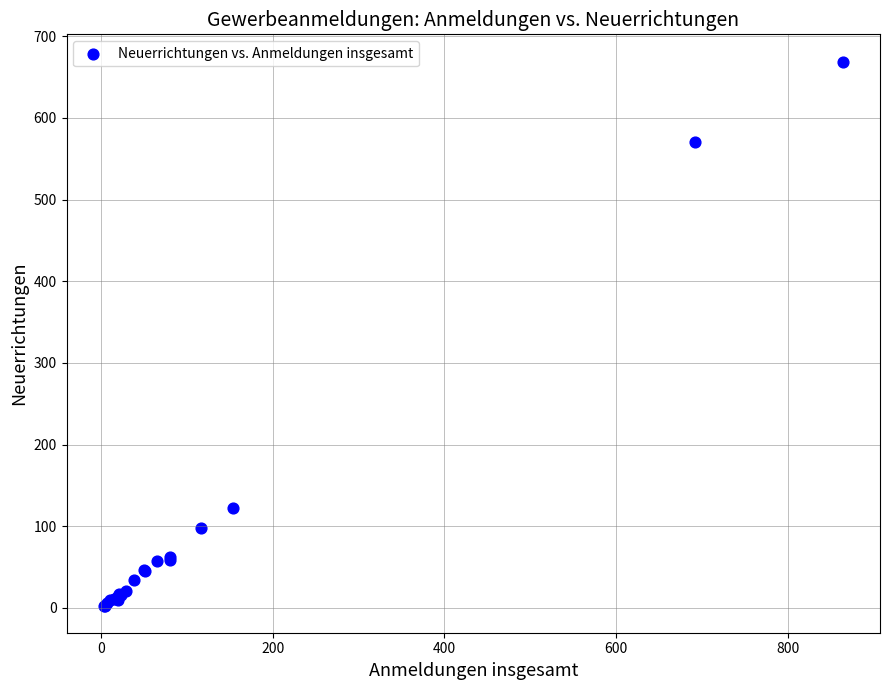

What Y value in the scatter plot is closest to 336?

123